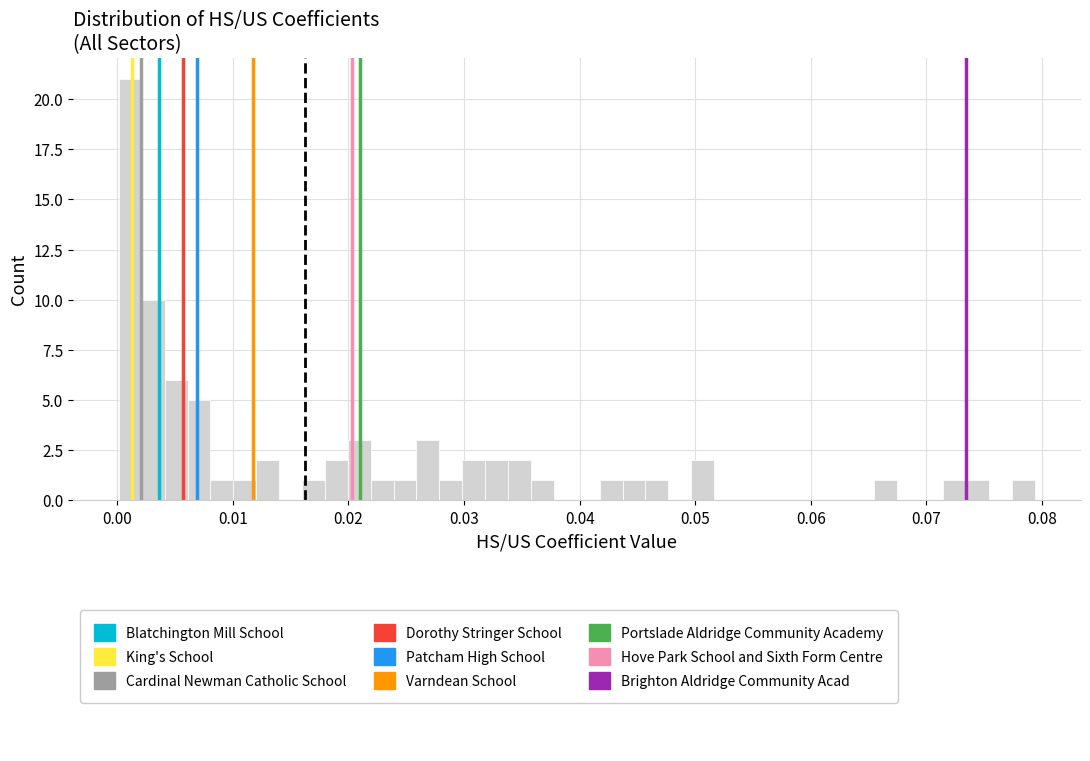

Around what value on the x-axis is the tallest bar? Give the approximate position of its centre, as read against the axis.

0.001